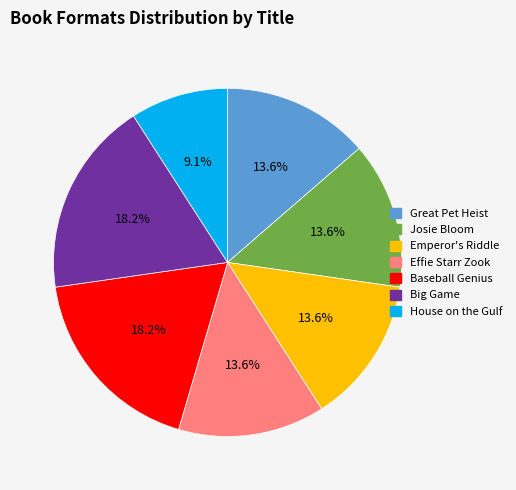

How many slices are in this pie chart?

7